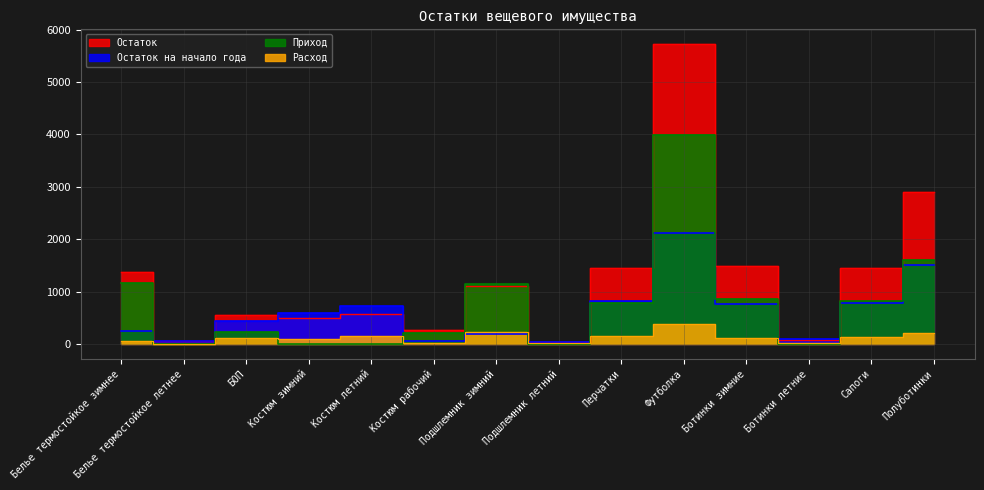

Between Белье термостойкое зимнее and Футболка, which is larger?

Футболка